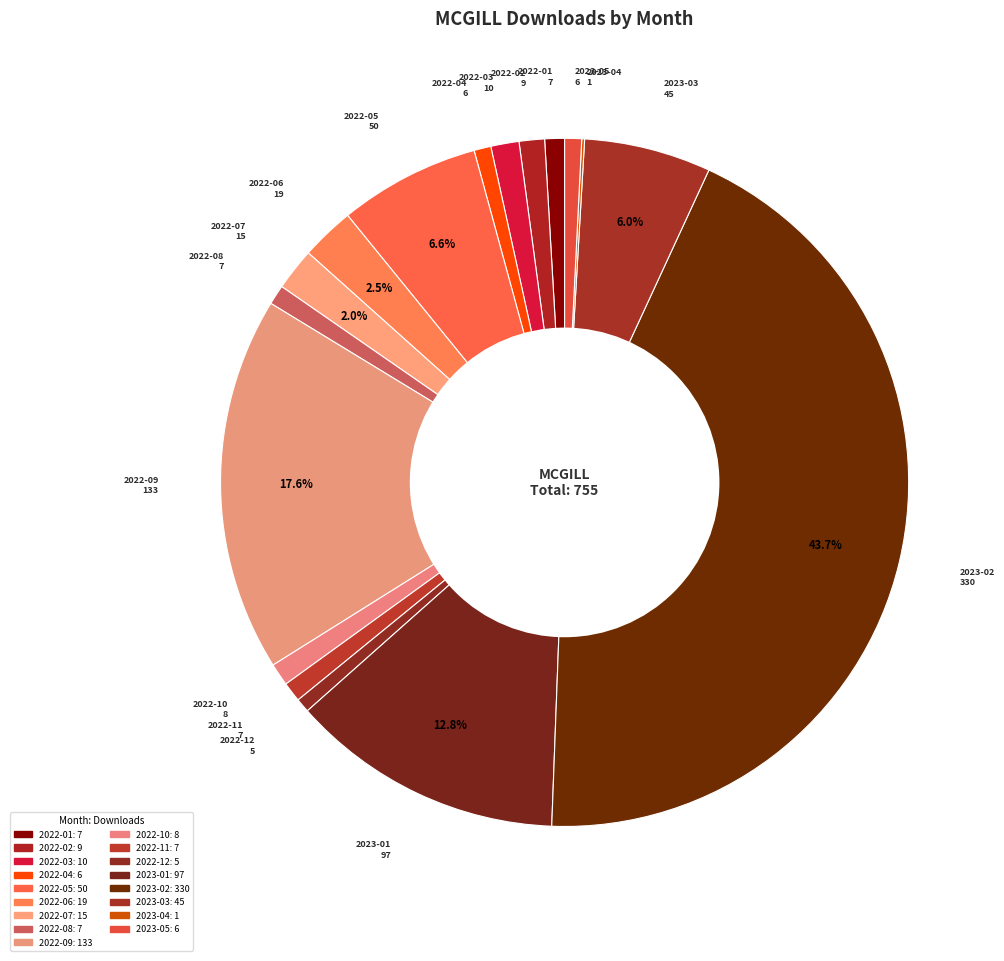

What is the change in value from 2022-05 to 2022-09?

+83